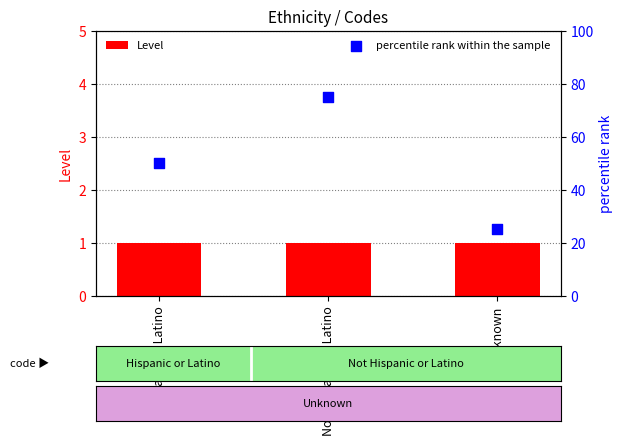

Which series contains the lowest Y value?

Level